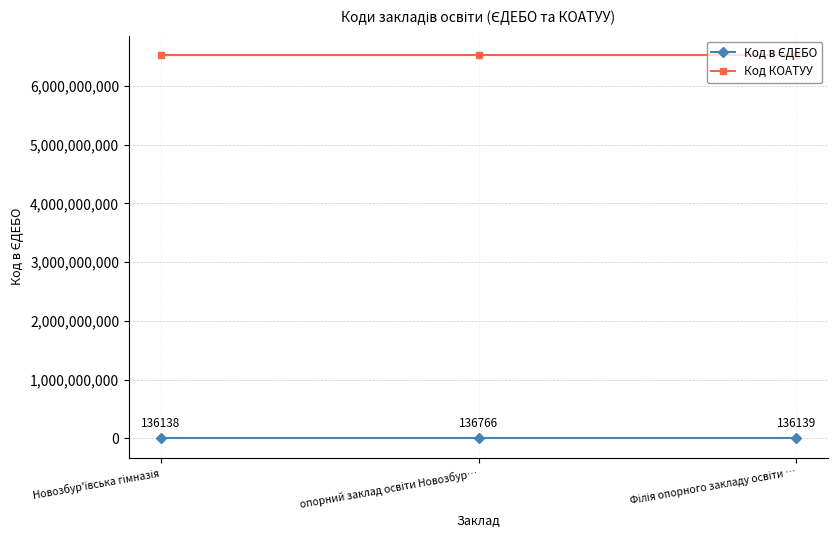

What is the minimum value for Код КОАТУУ?

6522384001